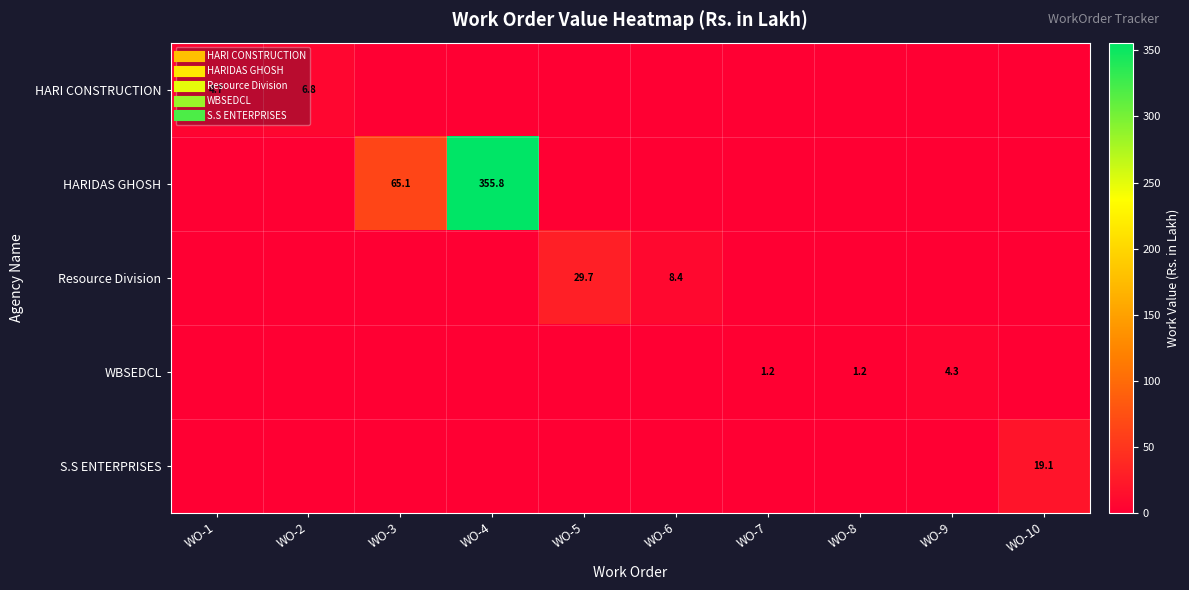

How many values in the Resource Division series exceed 0?

2